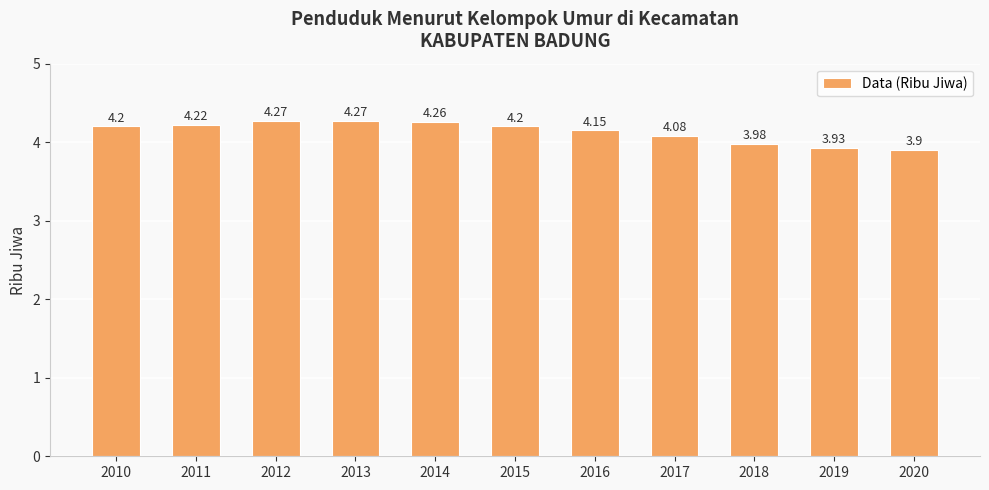

Approximately how many times larger is the value at 2010 compared to 2020?

1.1